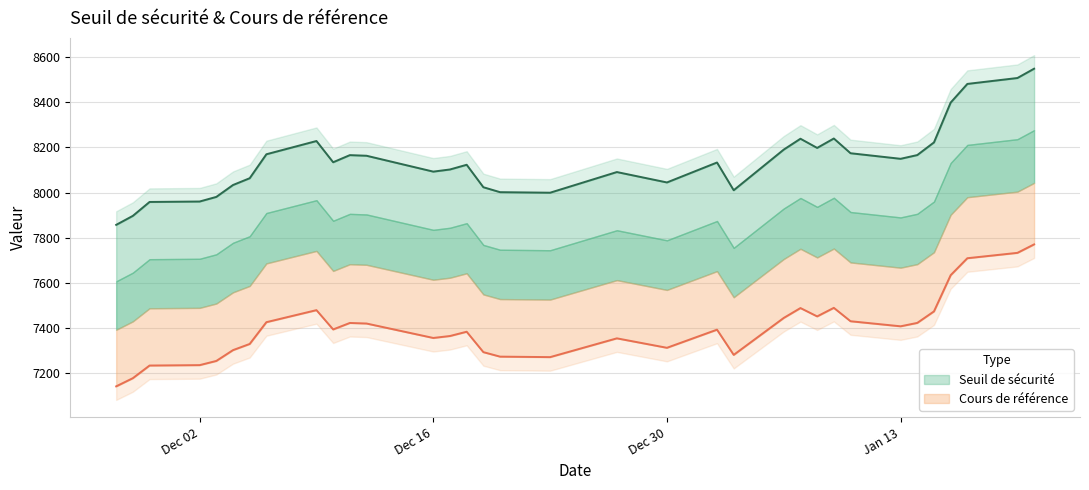

At which category does the chart reach its peak across all series?

2025-01-21